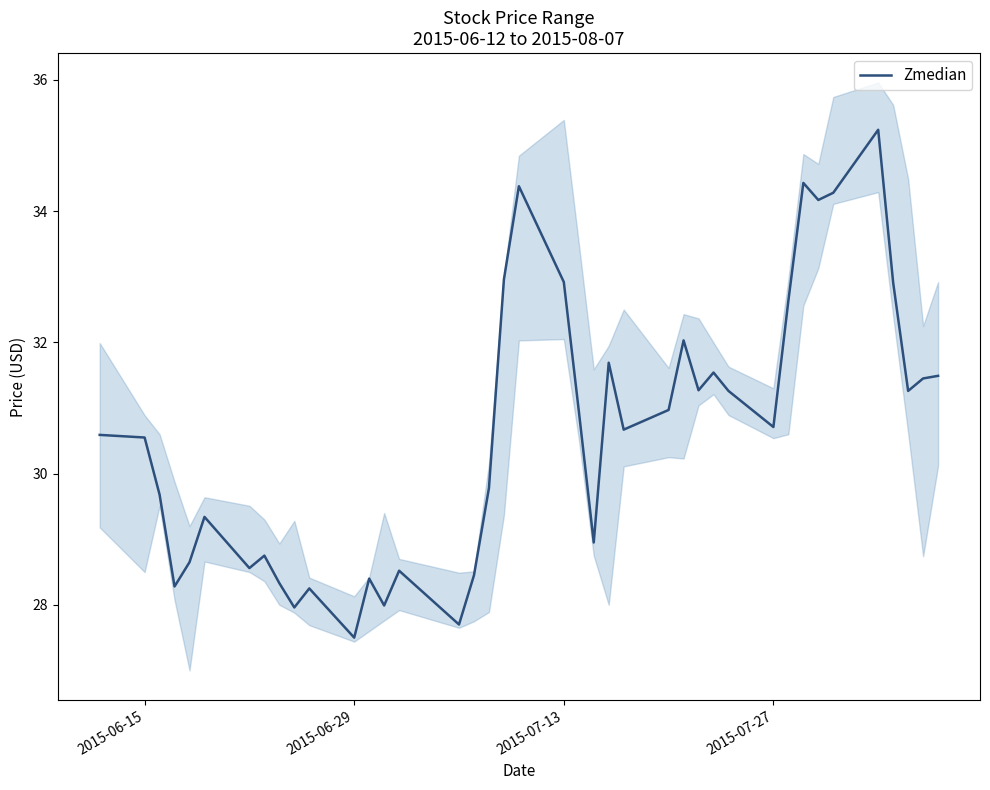

Which category has the lowest value in the Zmedian series?

2015-06-29